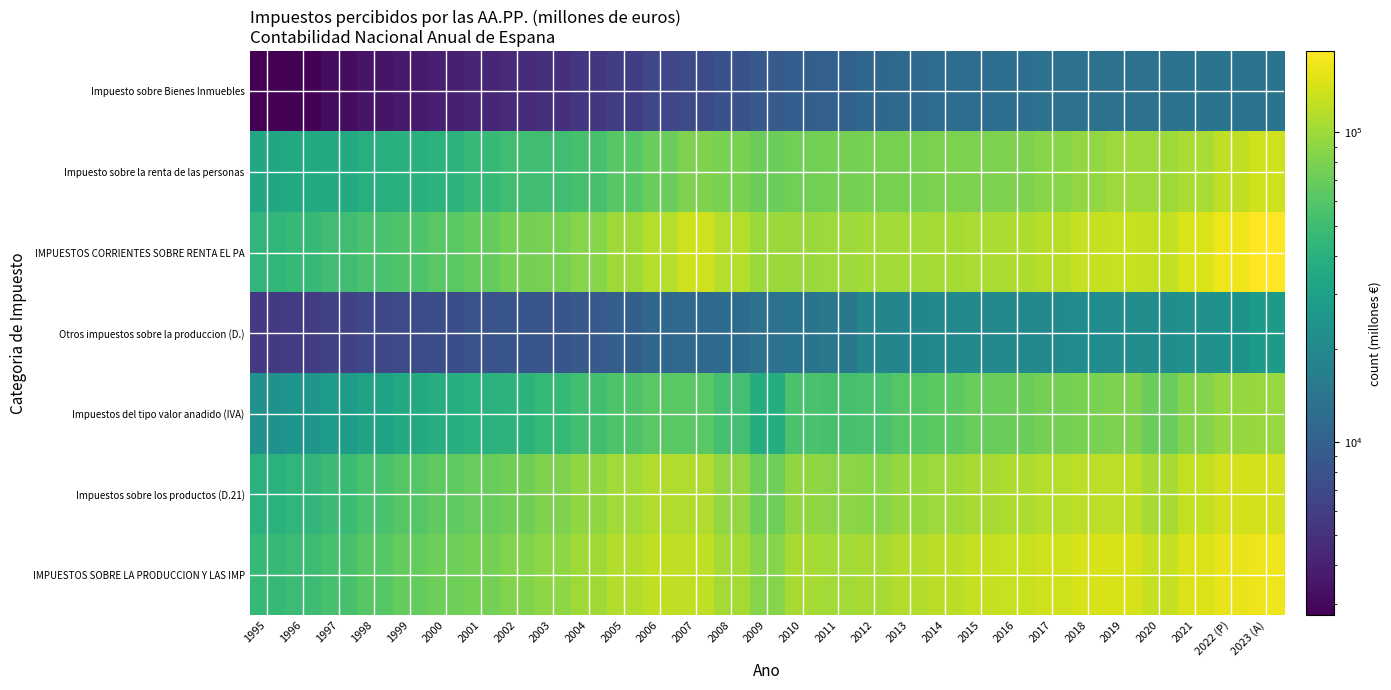

Reading left to right, list all the values displayed in this chart.

IMPUESTOS SOBRE LA PRODUCCION Y LAS IMP: 1995=46020	1996=49230	1997=53904	1998=61496	1999=67814	2000=72939	2001=76726	2002=82033	2003=89950	2004=100460	2005=112258	2006=122204	2007=122839	2008=104356	2009=86108	2010=105981	2011=102441	2012=105324	2013=112744	2014=118365	2015=126349	2016=128812	2017=135067	2018=141184	2019=143058	2020=126756	2021=146953	2022 (P)=160429	2023 (A)=165546
Impuestos sobre los productos (D.21): 1995=40409	1996=43488	1997=47752	1998=54655	1999=60668	2000=65394	2001=68658	2002=73602	2003=81653	2004=91569	2005=102383	2006=111274	2007=111351	2008=92137	2009=72972	2010=91907	2011=87773	2012=86853	2013=93818	2014=98480	2015=105912	2016=108820	2017=114722	2018=119990	2019=121418	2020=105351	2021=123888	2022 (P)=136611	2023 (A)=138382
Impuestos del tipo valor anadido (IVA): 1995=22922	1996=25012	1997=27489	1998=31070	1999=35072	2000=37785	2001=40106	2002=41673	2003=45645	2004=51272	2005=57716	2006=62365	2007=62743	2008=52347	2009=36786	2010=55318	2011=54101	2012=55021	2013=60314	2014=64091	2015=69294	2016=71753	2017=75599	2018=79239	2019=80889	2020=70669	2021=83547	2022 (P)=94140	2023 (A)=95961
Otros impuestos sobre la produccion (D.): 1995=5611	1996=5742	1997=6152	1998=6841	1999=7146	2000=7545	2001=8068	2002=8431	2003=8297	2004=8891	2005=9875	2006=10930	2007=11488	2008=12219	2009=13136	2010=14074	2011=14668	2012=18471	2013=18926	2014=19885	2015=20437	2016=19992	2017=20345	2018=21194	2019=21640	2020=21405	2021=23065	2022 (P)=23818	2023 (A)=27164
IMPUESTOS CORRIENTES SOBRE RENTA EL PA: 1995=43618	1996=46093	1997=50406	1998=54869	1999=57860	2000=62882	2001=67520	2002=75736	2003=77381	2004=86080	2005=99881	2006=114702	2007=135000	2008=113916	2009=97621	2010=97247	2011=98373	2012=102973	2013=102233	2014=104395	2015=107107	2016=110002	2017=116938	2018=127284	2019=129117	2020=125348	2021=143485	2022 (P)=164770	2023 (A)=183162
Impuesto sobre la renta de las personas: 1995=34383	1996=35538	1997=35809	1998=38601	1999=39800	2000=41248	2001=46002	2002=50313	2003=50390	2004=54121	2005=61115	2006=70442	2007=81241	2008=78445	2009=71309	2010=74847	2011=76814	2012=77395	2013=77662	2014=79928	2015=79442	2016=81224	2017=86735	2018=93248	2019=99033	2020=98960	2021=106648	2022 (P)=123399	2023 (A)=134371
Impuesto sobre Bienes Inmuebles: 1995=2754	1996=2843	1997=3154	1998=3490	1999=3751	2000=3982	2001=4302	2002=4556	2003=4882	2004=5425	2005=6038	2006=6690	2007=7267	2008=7931	2009=8853	2010=9657	2011=10169	2012=11175	2013=11755	2014=12328	2015=12581	2016=12819	2017=13162	2018=13384	2019=13437	2020=13186	2021=13924	2022 (P)=13763	2023 (A)=13928